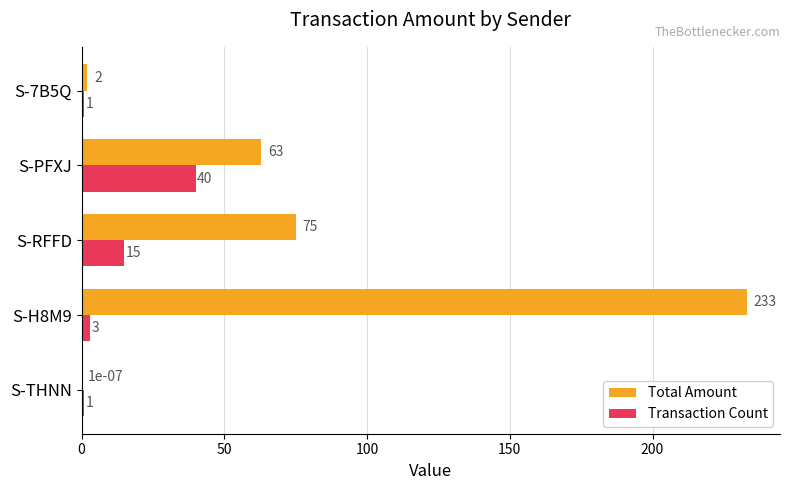

Is the value of Transaction Count at S-7B5Q greater than the value of Total Amount at S-7B5Q?

No